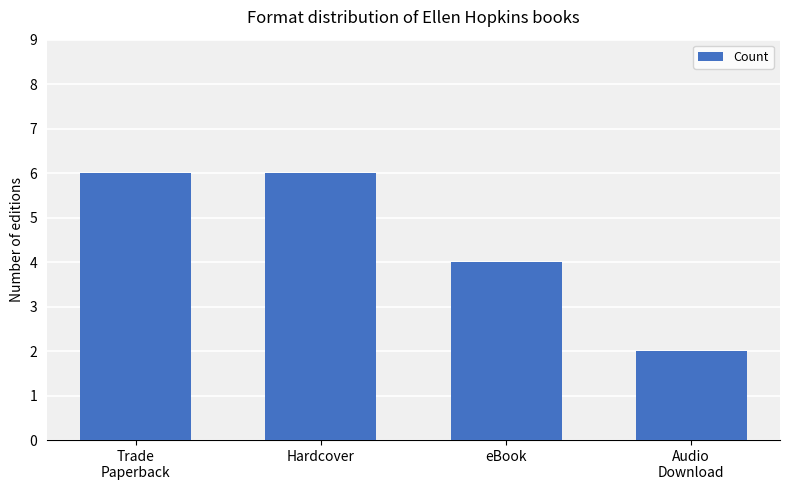

At which category does the chart reach its minimum across all series?

Audio
Download